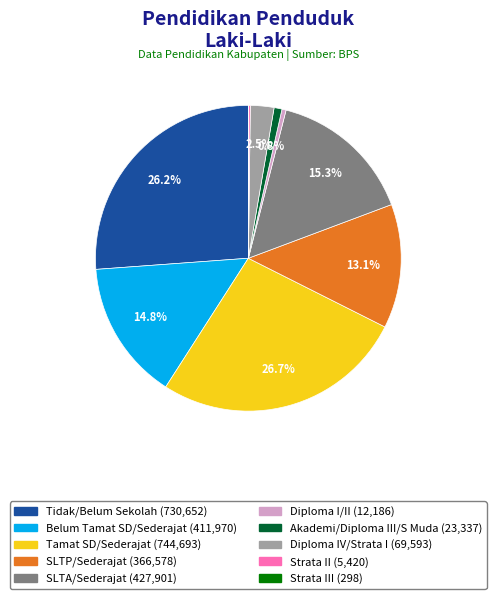

Is there a majority slice in this chart?

No